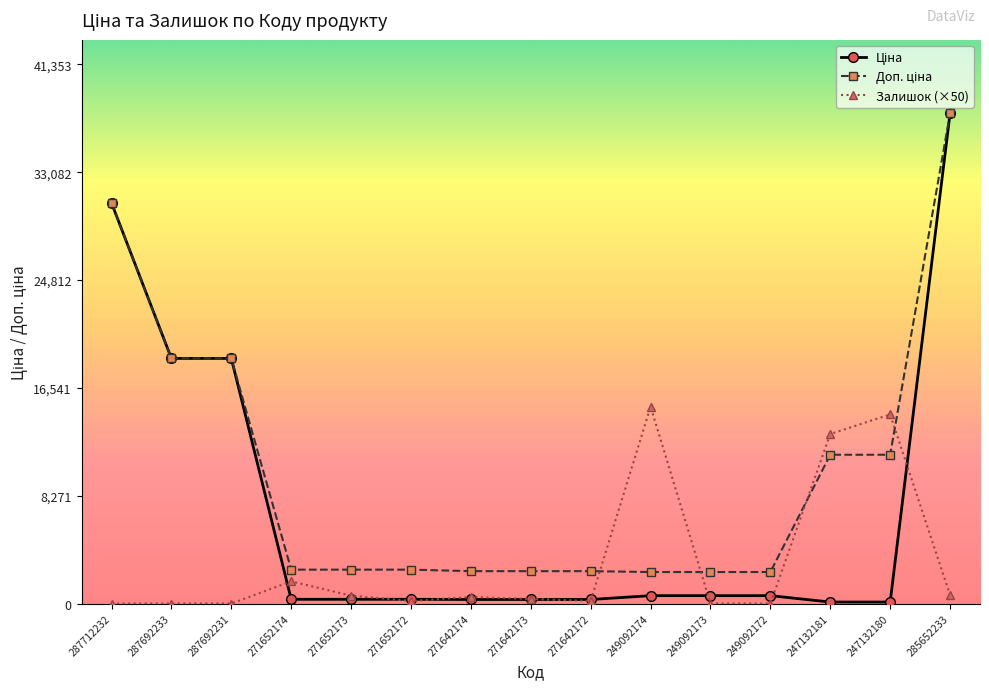

The value of Залишок (×50) at 271652174 is 1700.0. True or false?

True